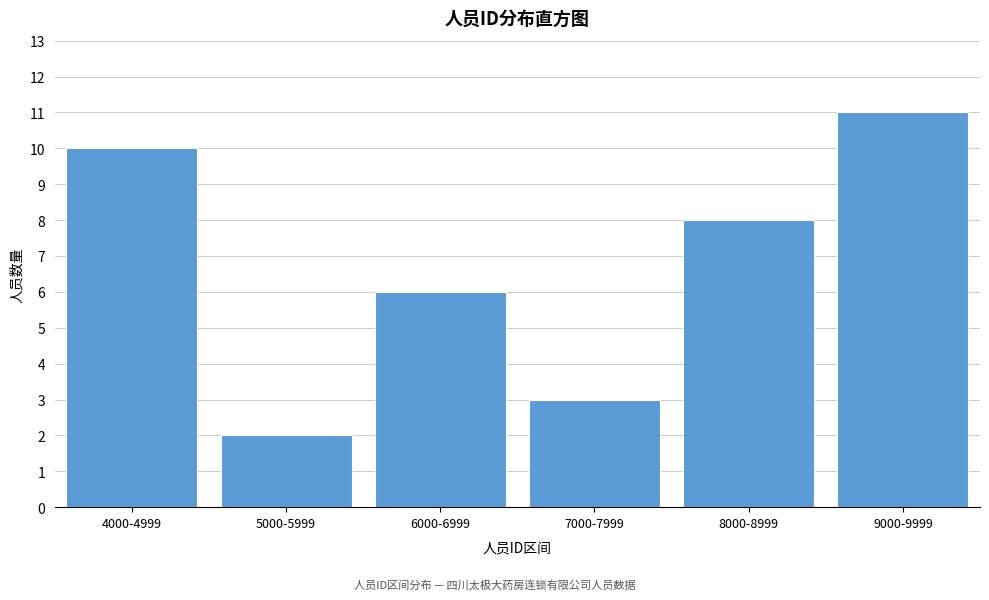

Reading left to right, extract all data points from this chart.

4000-4999=10	5000-5999=2	6000-6999=6	7000-7999=3	8000-8999=8	9000-9999=11